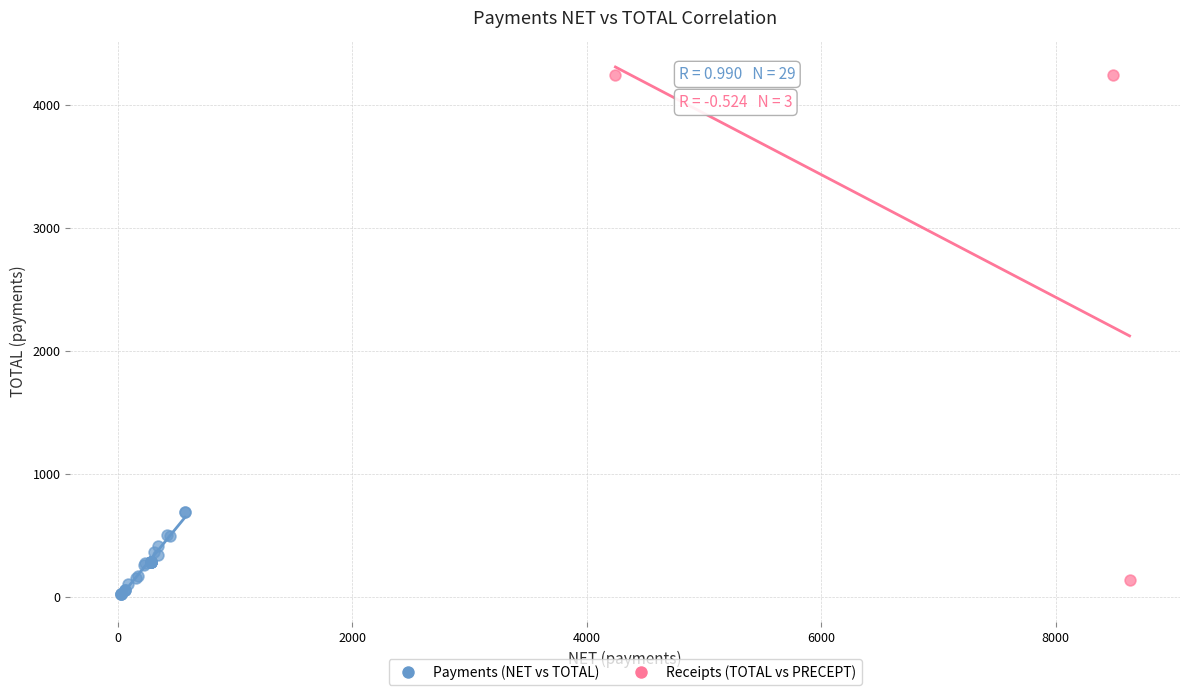

Which series reaches the maximum Y coordinate?

Receipts (TOTAL vs PRECEPT)